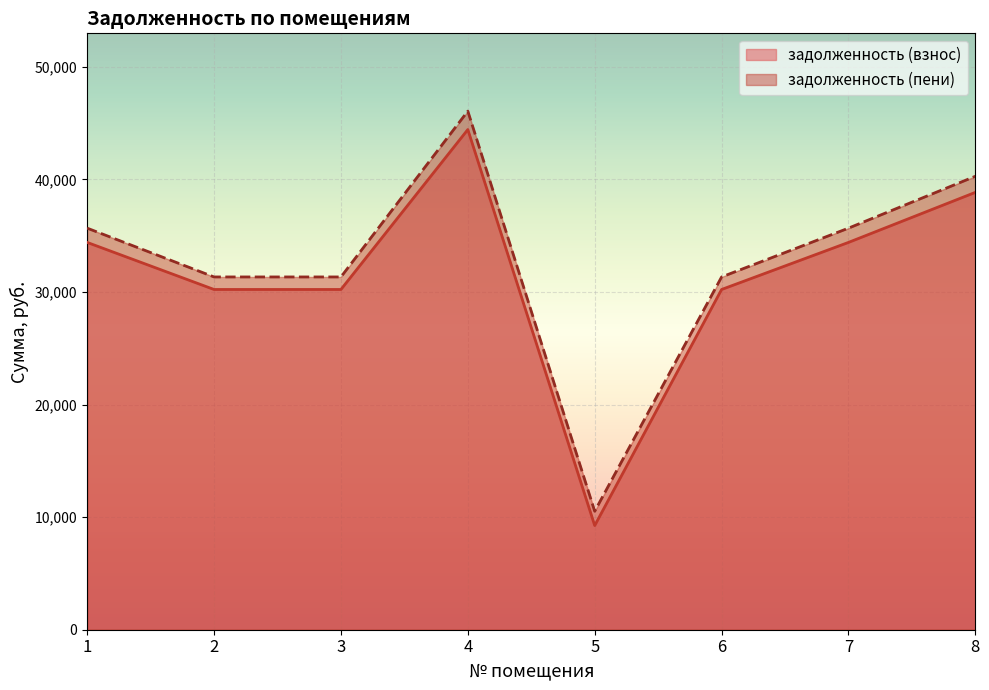

True or false: задолженность (взнос) has more than 1 interior local peaks.

False